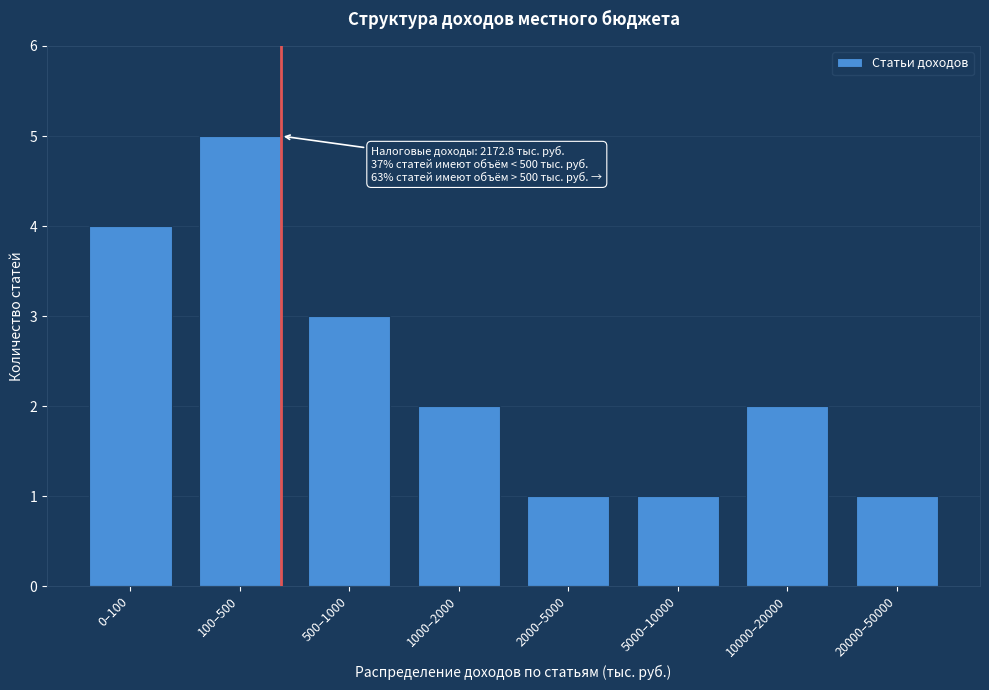

Reading left to right, what are all the values shown in this chart?

4	5	3	2	1	1	2	1